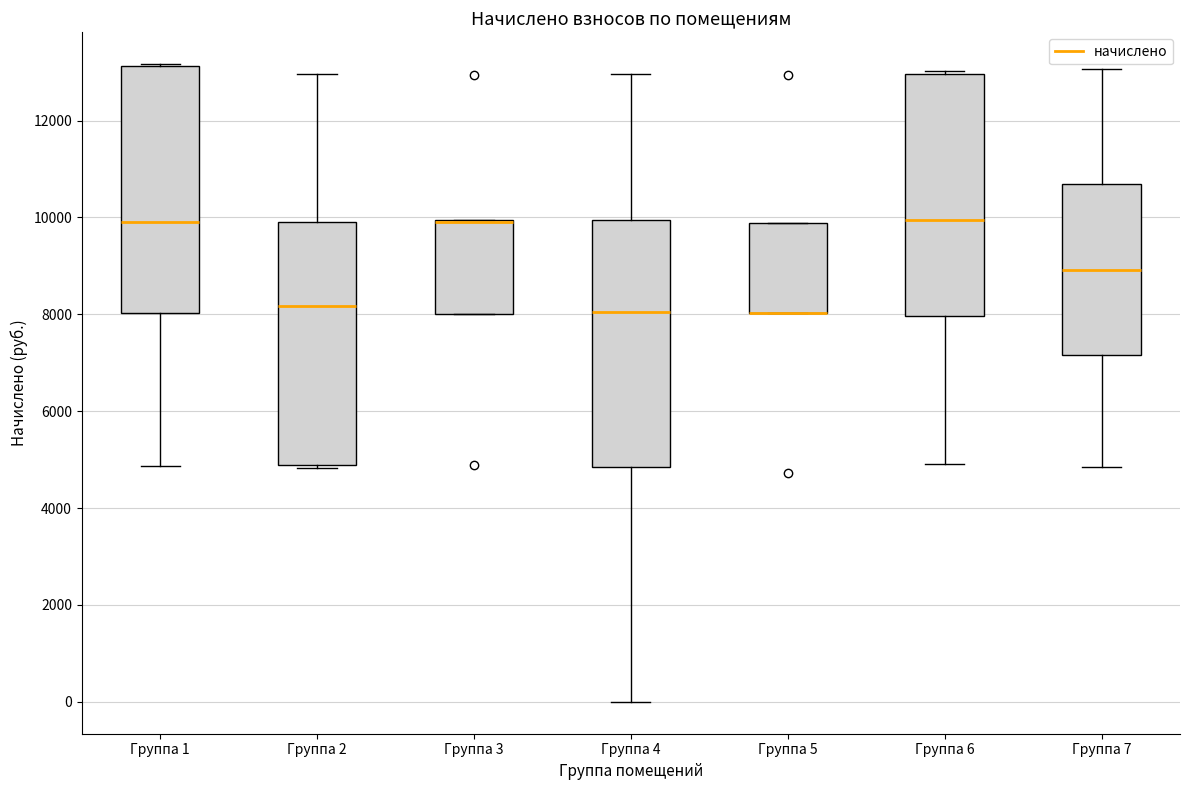

Reading left to right, transcribe this box plot: for each box, give where its median line is, the range the box spans, and where its two whiskers end, as read against the y-axis. The values are not printed on the chart, so give them approximately, as read against the axis.

Группа 1: median 10000, box 8000 to 13200, whiskers 4800 to 13200
Группа 2: median 8200, box 4800 to 10000, whiskers 4800 (just below the box's lower edge) to 13000
Группа 3: median 10000 (drawn on the box's upper edge), box 8000 to 10000, whiskers 8000 to 10000
Группа 4: median 8000, box 4800 to 10000, whiskers 0 to 13000
Группа 5: median 8000 (drawn on the box's lower edge), box 8000 to 9800, whiskers 8000 to 9800
Группа 6: median 10000, box 8000 to 13000, whiskers 4800 to 13000 (just above the box's upper edge)
Группа 7: median 9000, box 7200 to 10600, whiskers 4800 to 13000